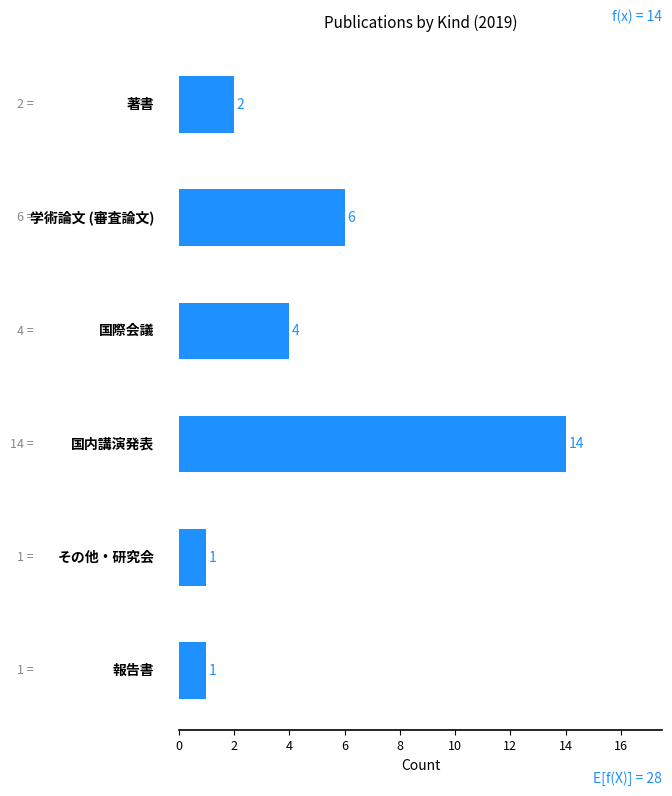

What is the value of the 5th bar from the top?

1